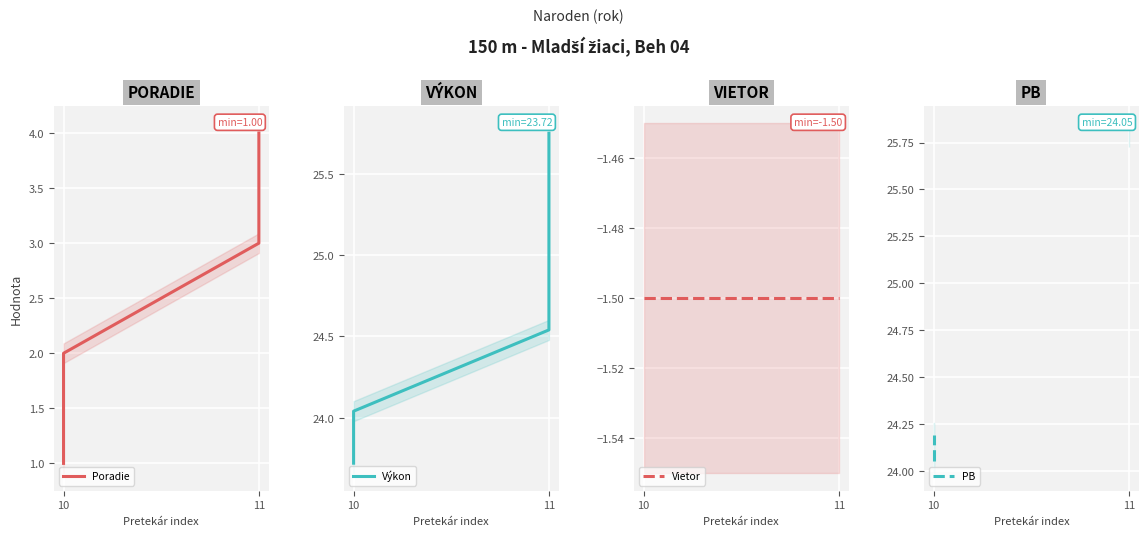

What is the difference between the maximum and minimum values in the PB series?

1.7